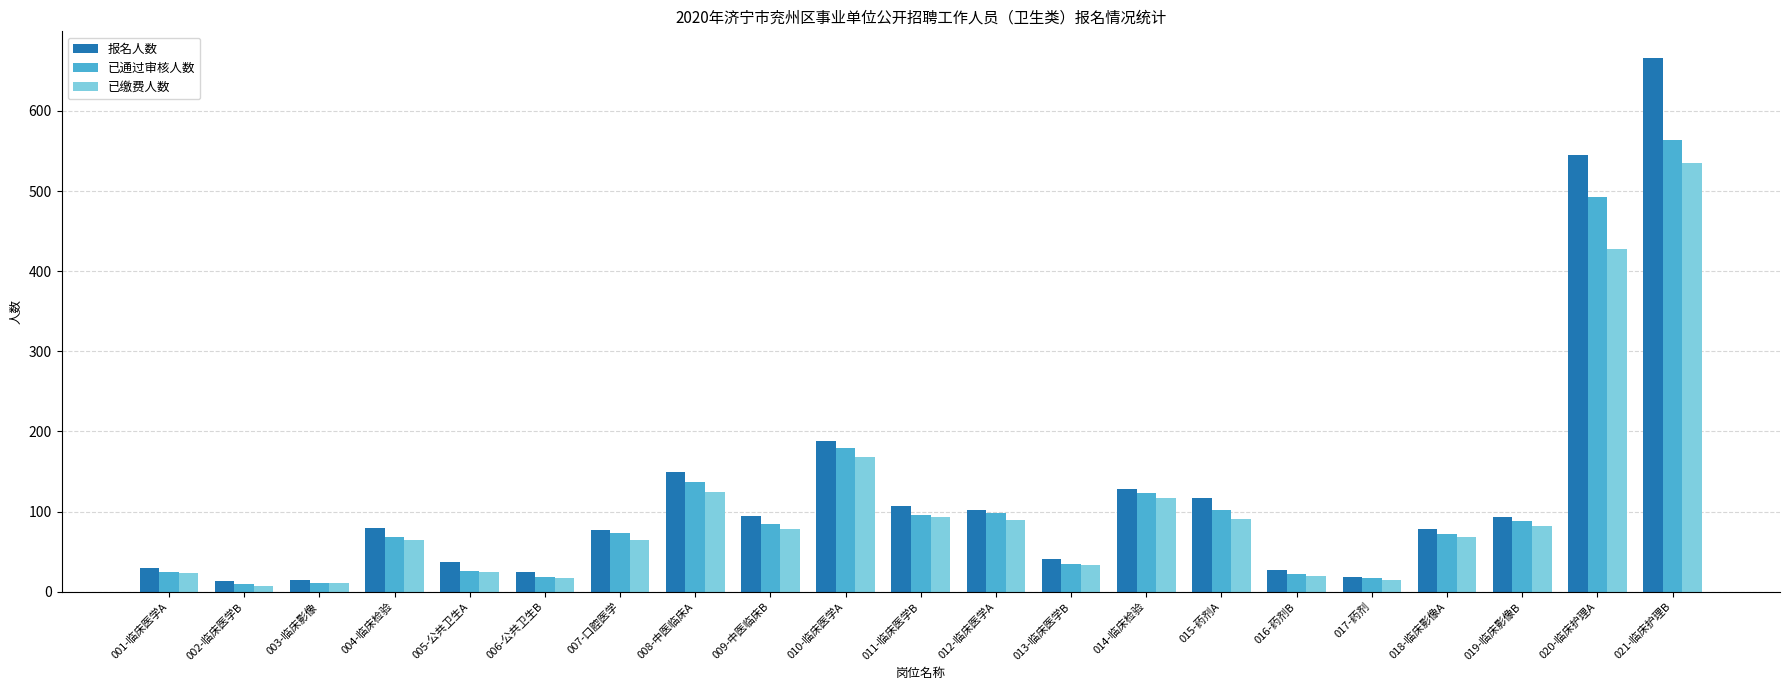

Rank the series by their maximum value, from lowest to highest.

已缴费人数, 已通过审核人数, 报名人数